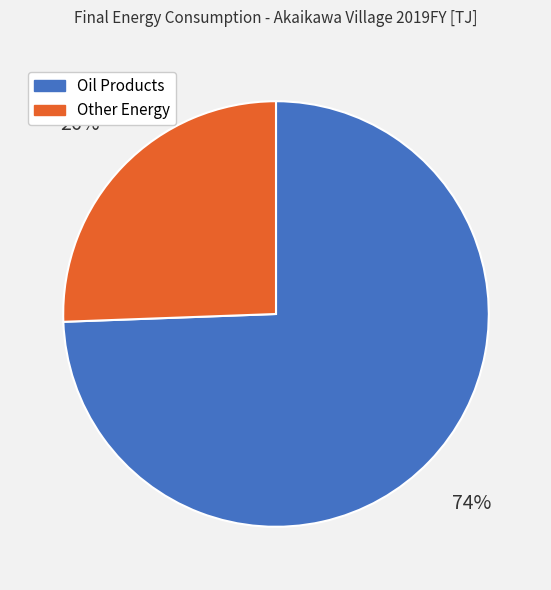

Count the number of slices in the pie.

2